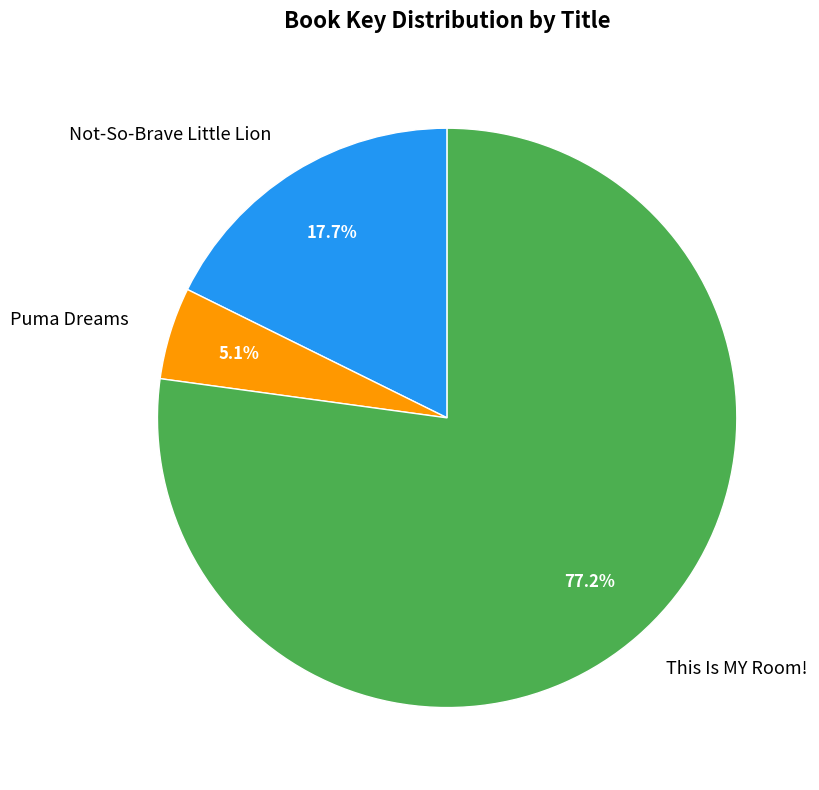

True or false: This Is MY Room! accounts for 77% of the total.

True